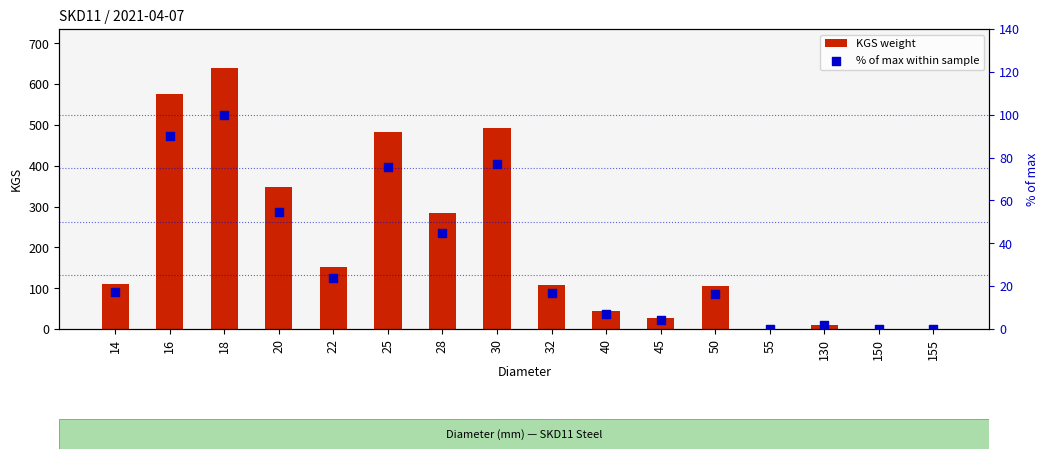

At how many categories does at least one series exceed 609?

1